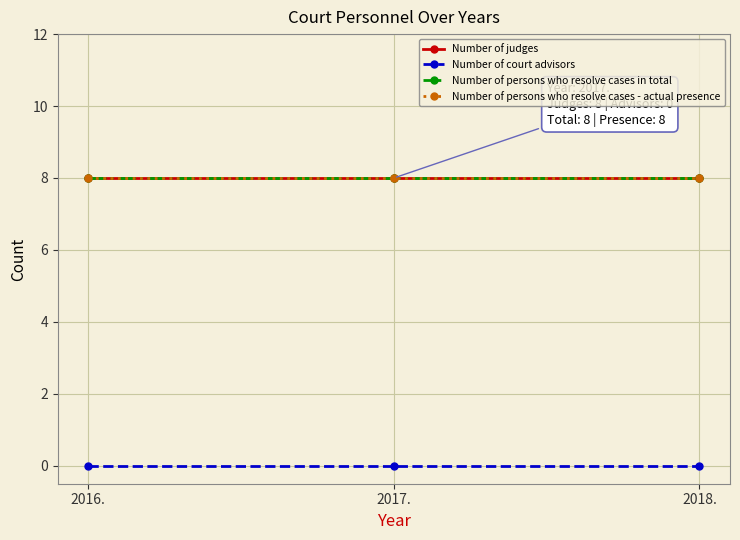

At how many categories does at least one series exceed 2?

3